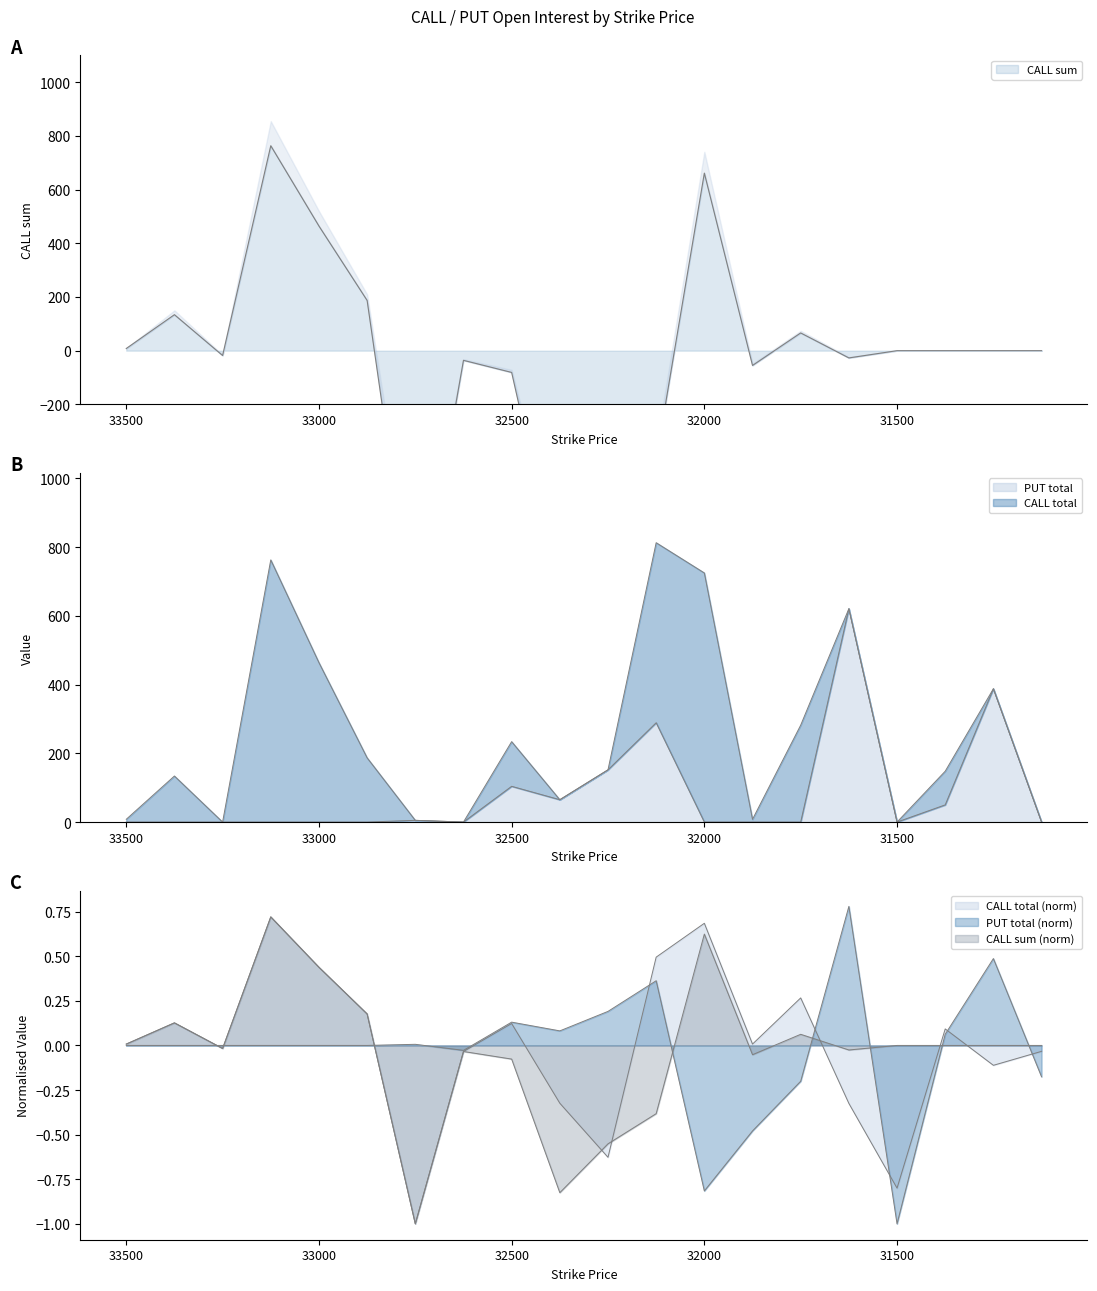

The CALL_sum series shows 0.0 at 31500. True or false?

True